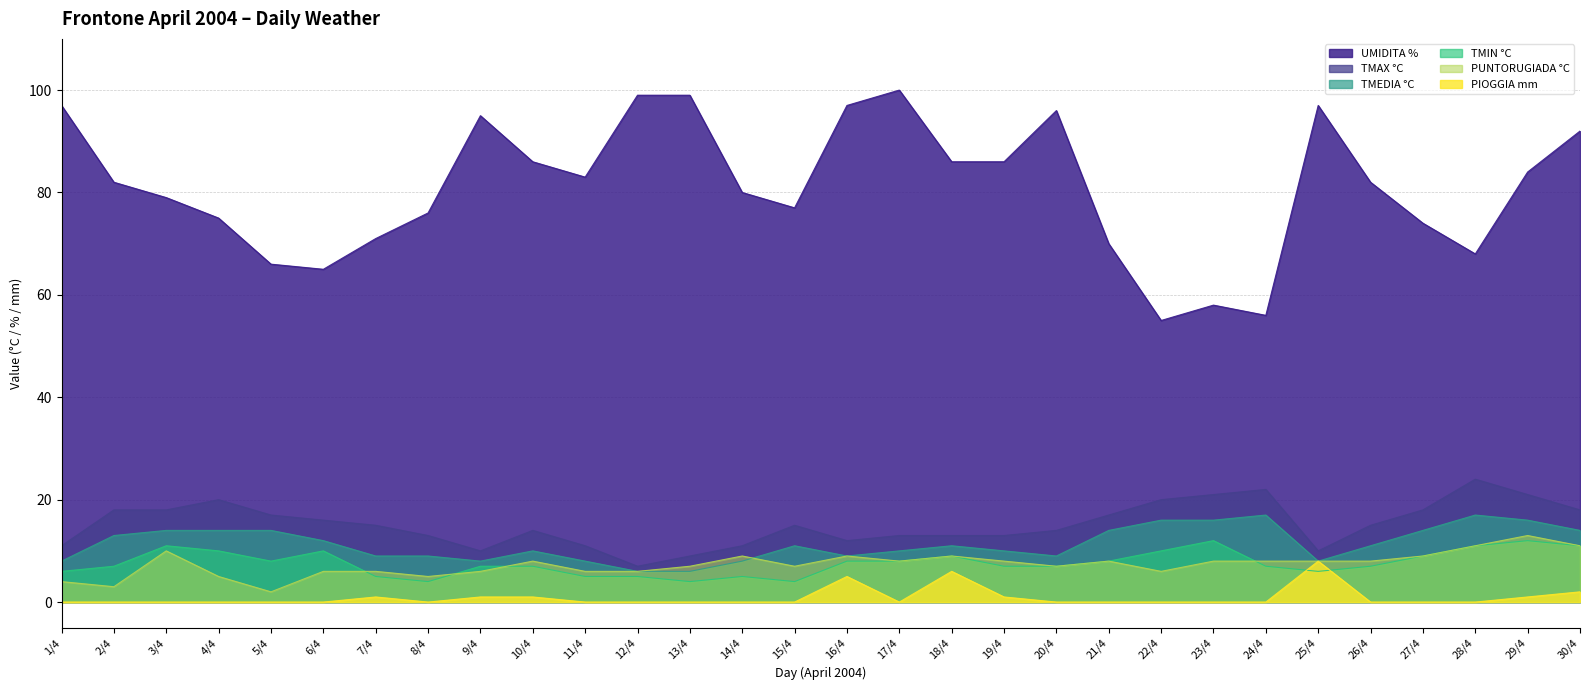

How many interior local valleys does the TMEDIA °C series have?

4